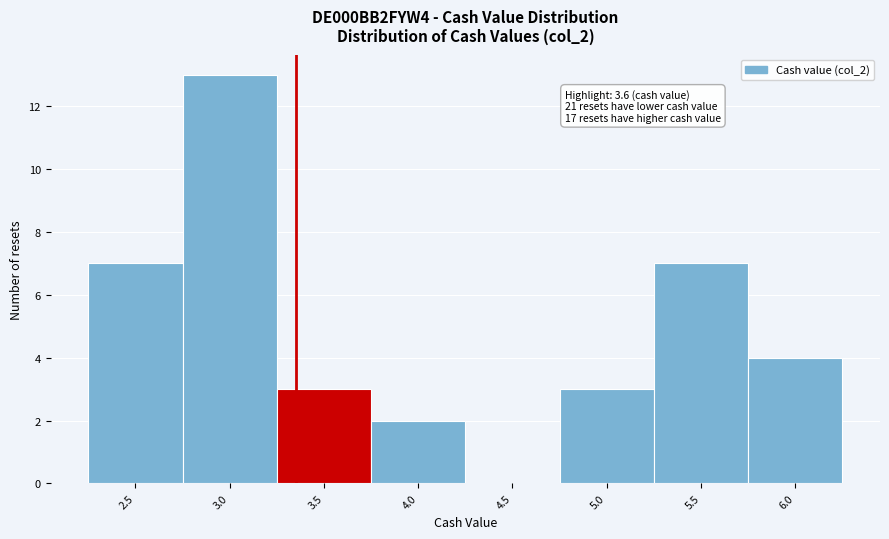

Reading right to left, extract all data points from this chart.

6.0=4	5.5=7	5.0=3	4.5=0	4.0=2	3.5=3	3.0=13	2.5=7